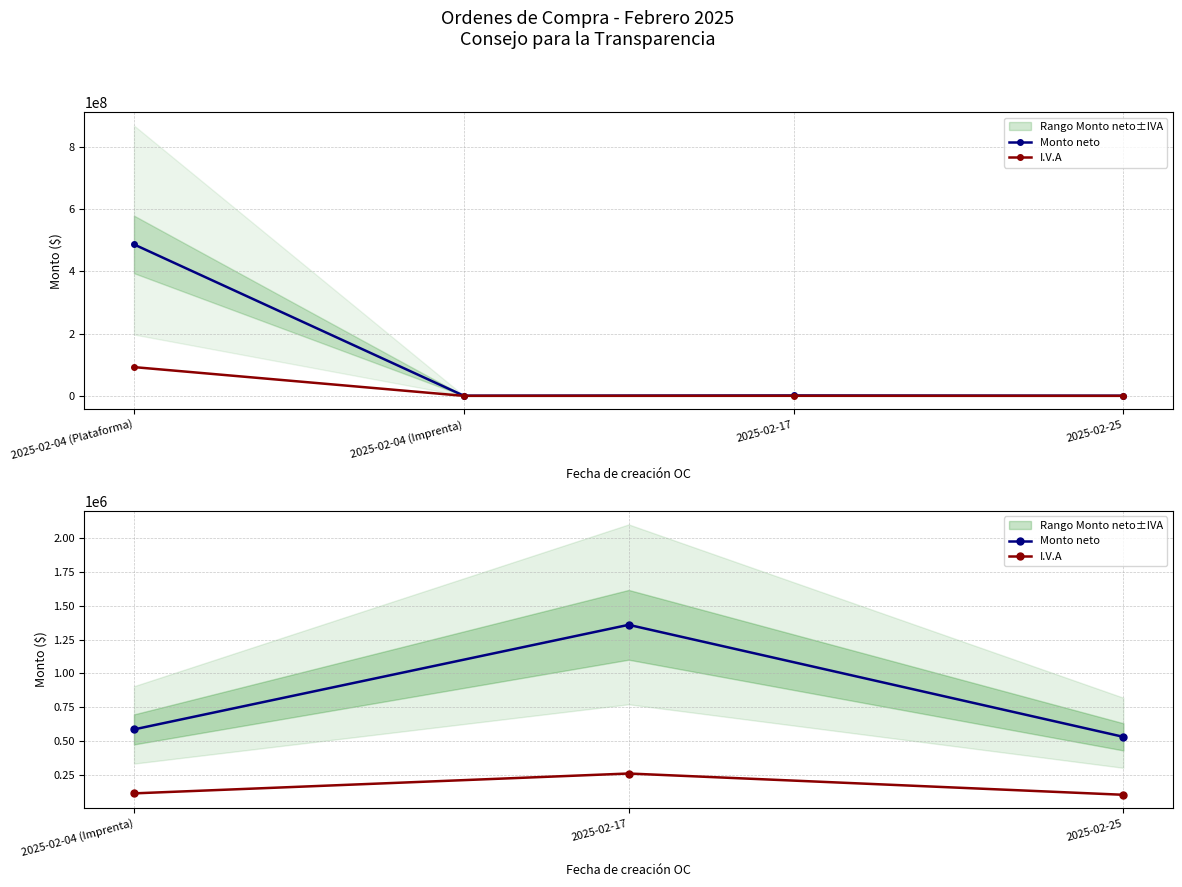

Is it true that Monto neto equals 859923.6 at 2025-02-04 (Imprenta)?

False